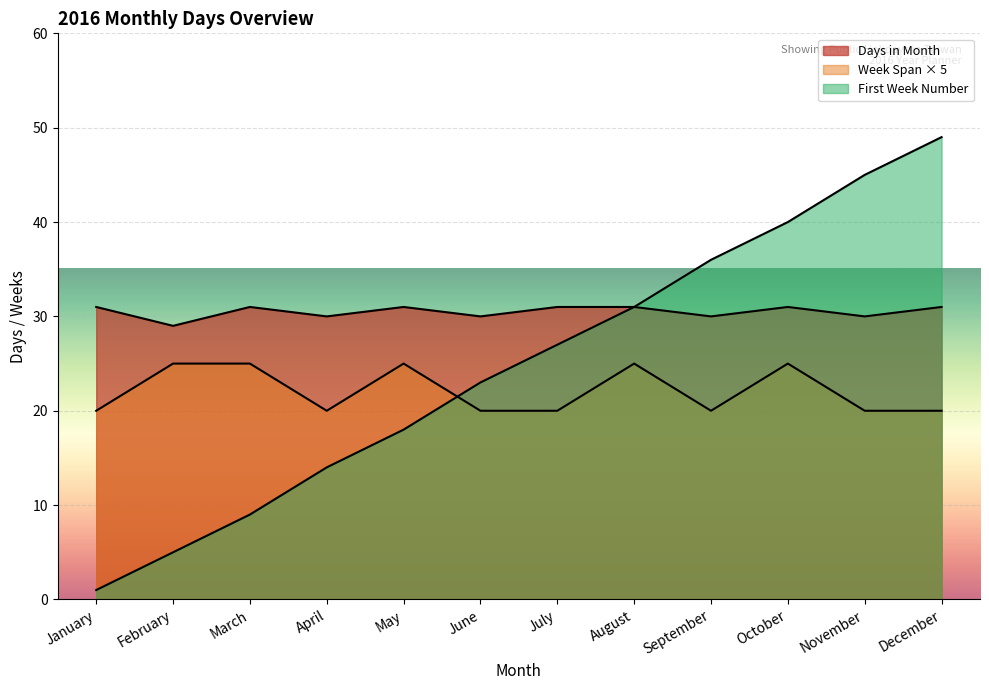

How many lines are shown in the chart?

3